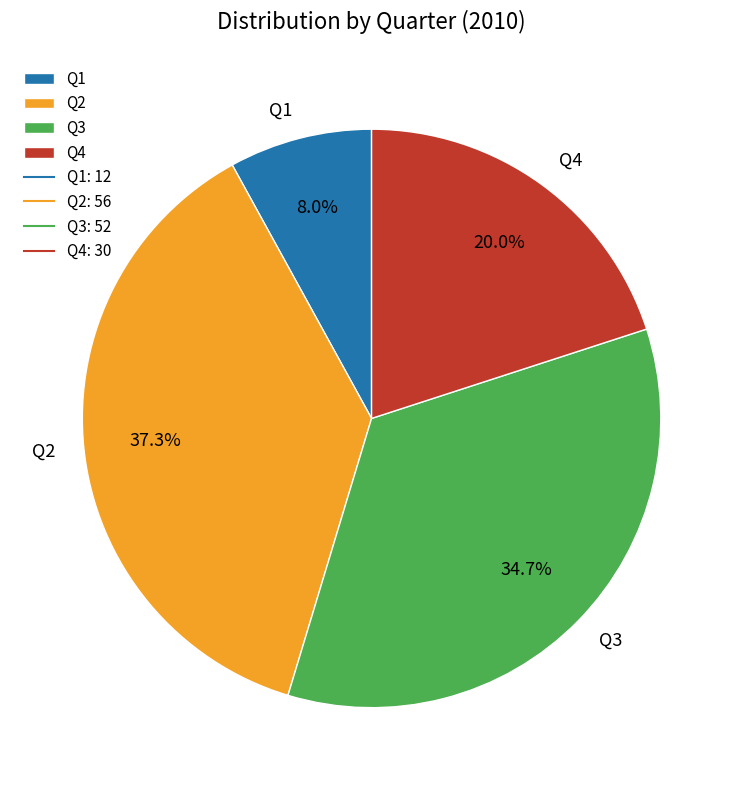

To the nearest percent, what percentage of the pie is Q3?

35%